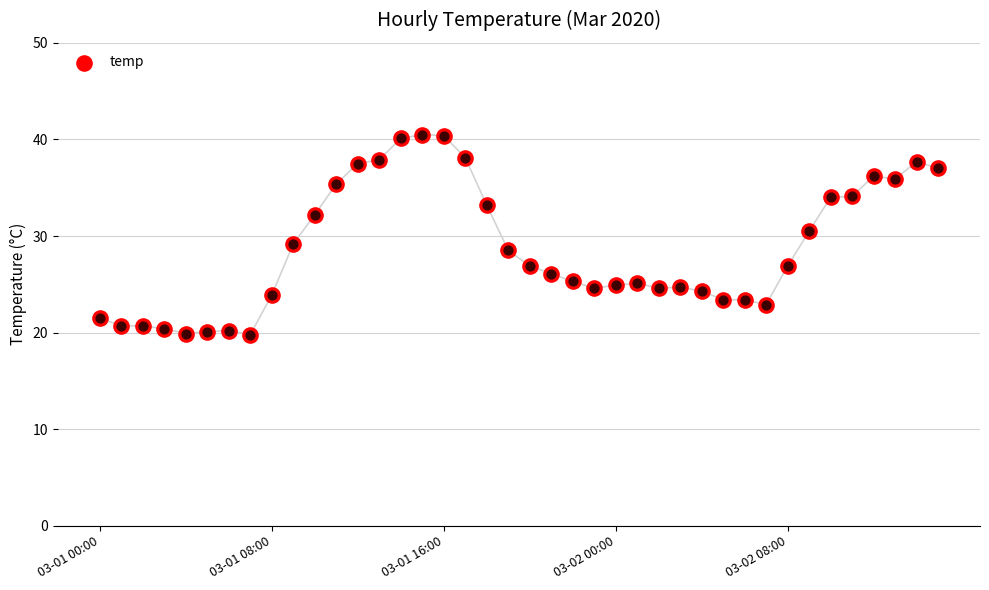

Which has a higher value, 27 or 7?

27